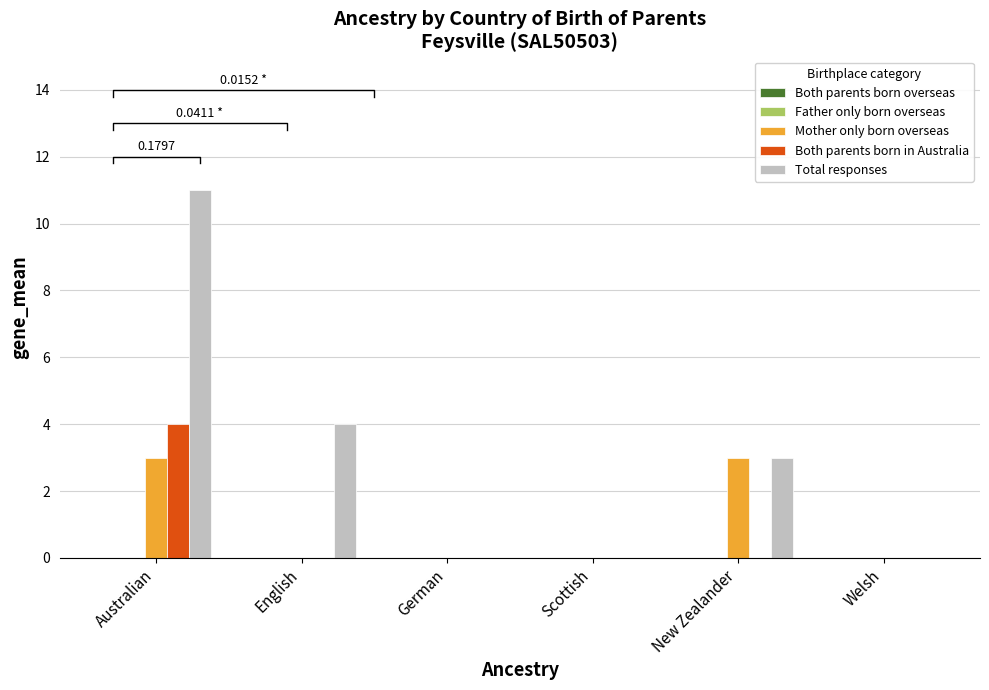

At which label does Father only born overseas reach its peak?

Australian